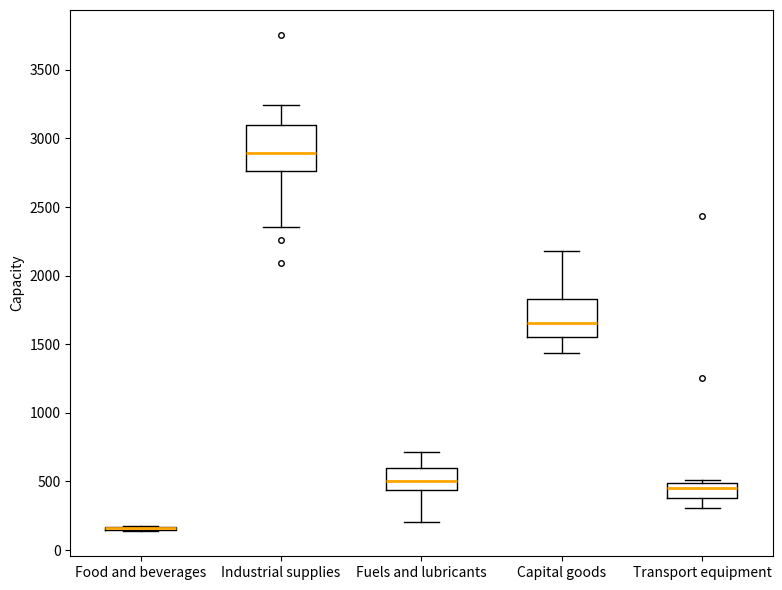

Where does the lower whisker of the box for Capital goods end on the y-axis? The values are not printed on the chart, so give them approximately, as read against the axis.

1450